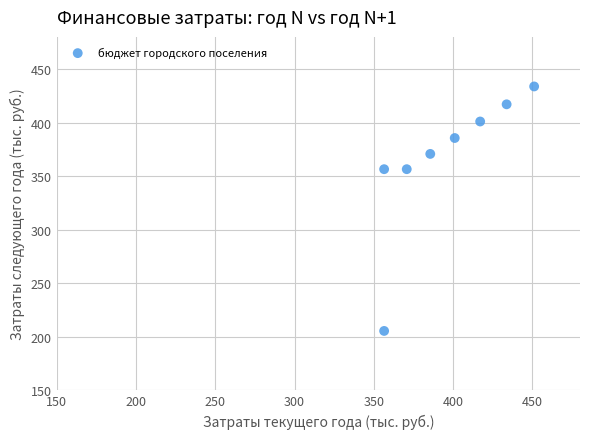

What is the average Y value?

365.8